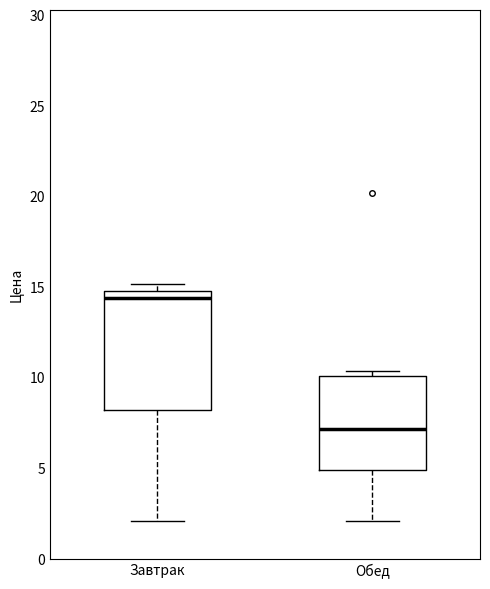

Reading left to right, read every box against the y-axis: the position of its median line, the range the box covers, and the ends of its whiskers. The values are not printed on the chart, so give them approximately, as read against the axis.

Завтрак: median 14.5, box 8.0 to 15.0, whiskers 2.0 to 15.0 (just above the box's upper edge)
Обед: median 7.0, box 5.0 to 10.0, whiskers 2.0 to 10.5